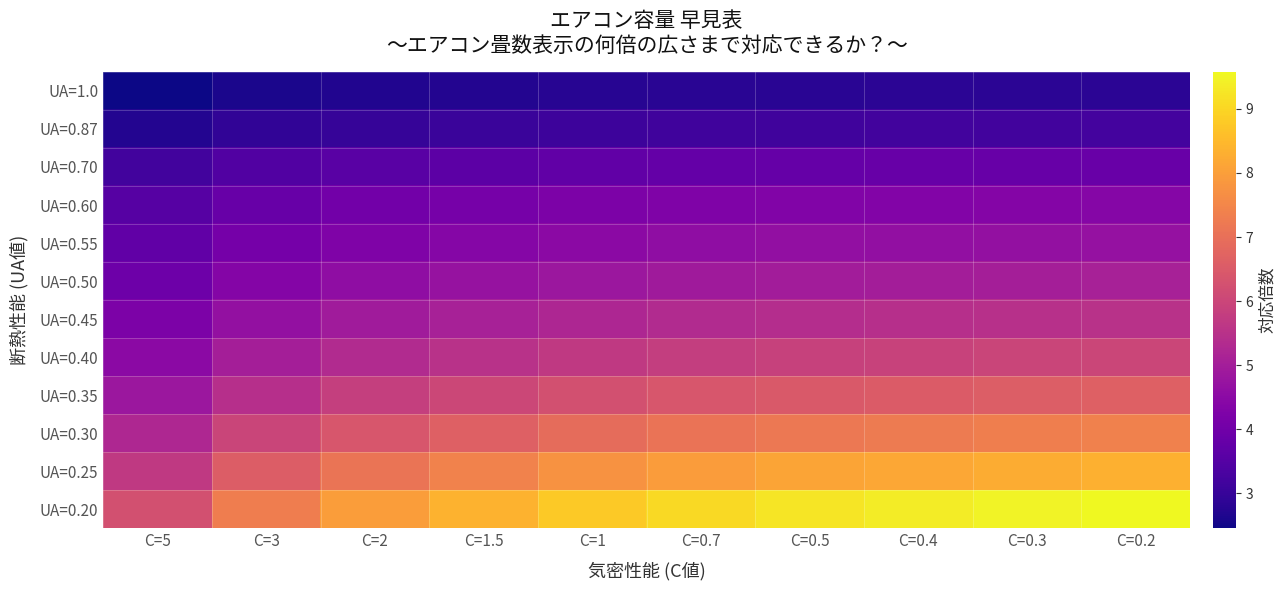

Between C=0.7 and C=0.2, which series saw the biggest shift?

UA=0.20